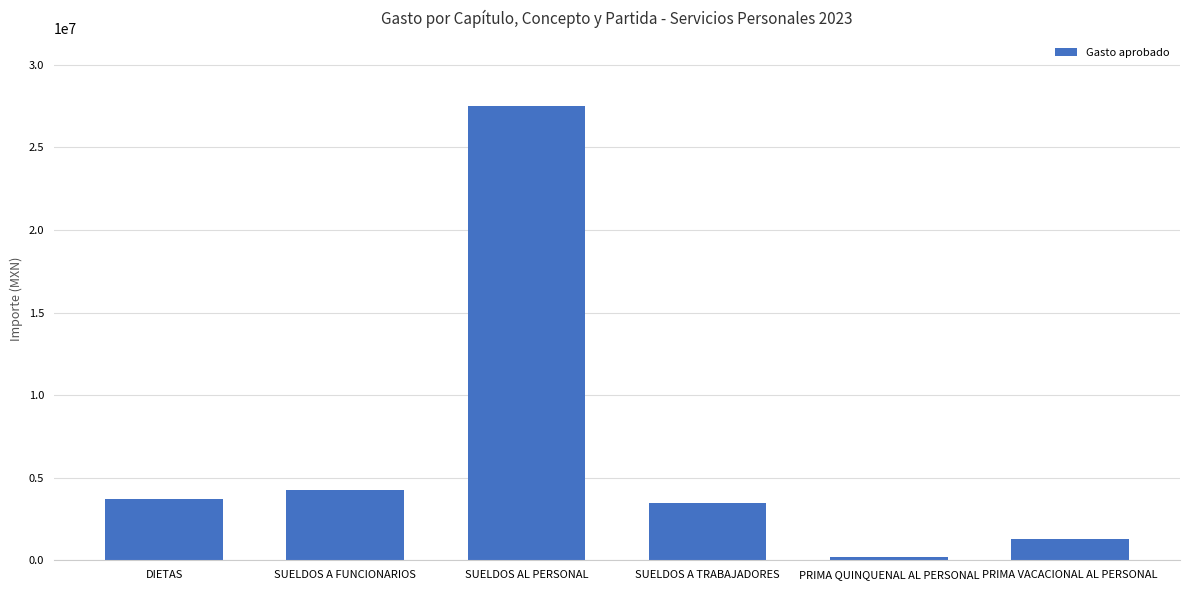

List the labels in order of value, smallest first.

PRIMA QUINQUENAL AL PERSONAL, PRIMA VACACIONAL AL PERSONAL, SUELDOS A TRABAJADORES, DIETAS, SUELDOS A FUNCIONARIOS, SUELDOS AL PERSONAL